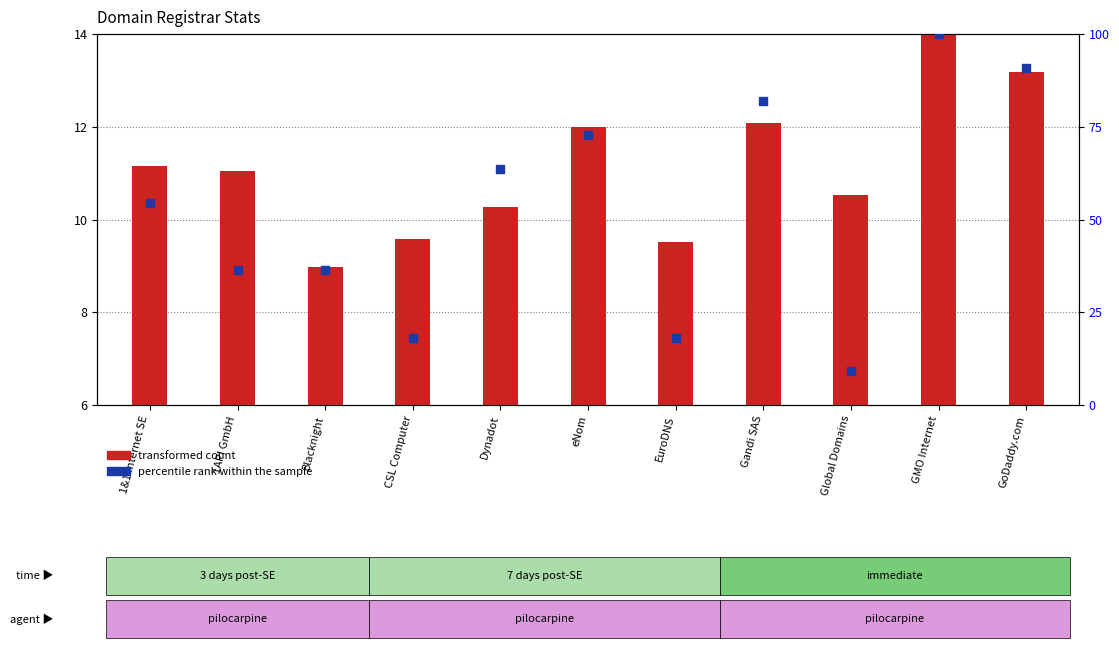

At how many categories does at least one series exceed 16?

10